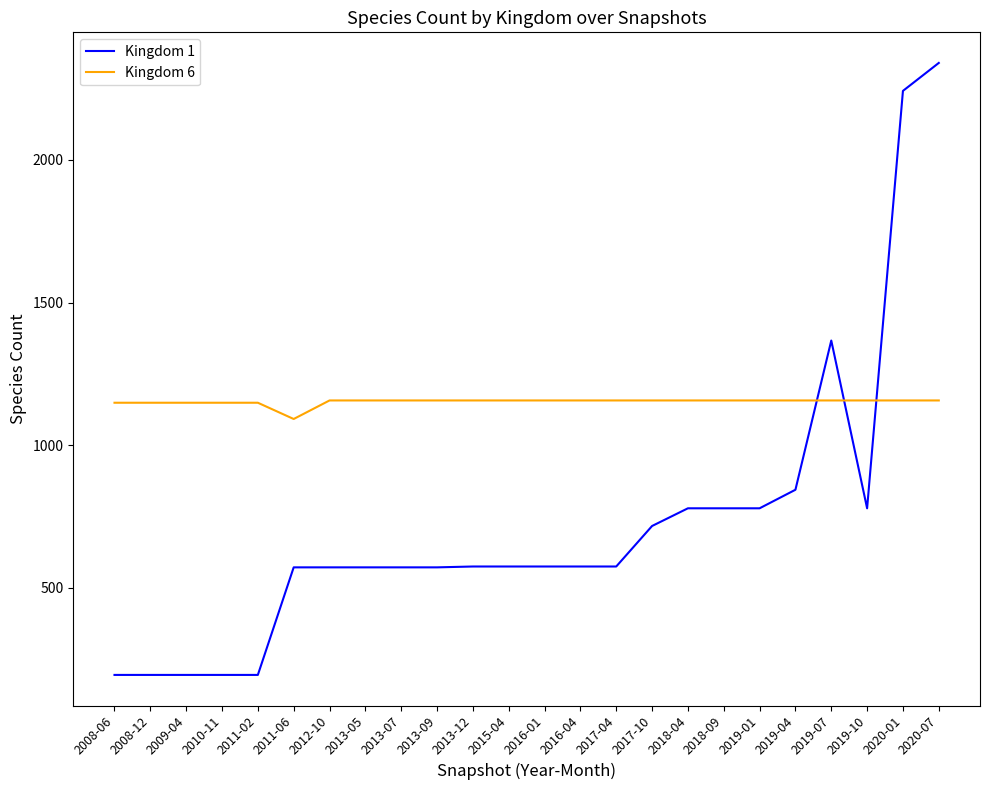

What is the lowest value of the Kingdom 1 series?

195